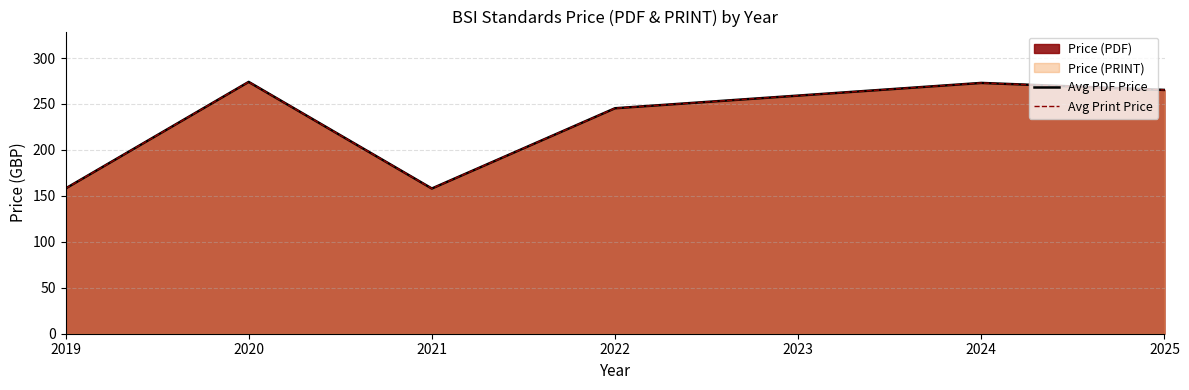

Where does the Avg PDF Price series first go above 265?

2020